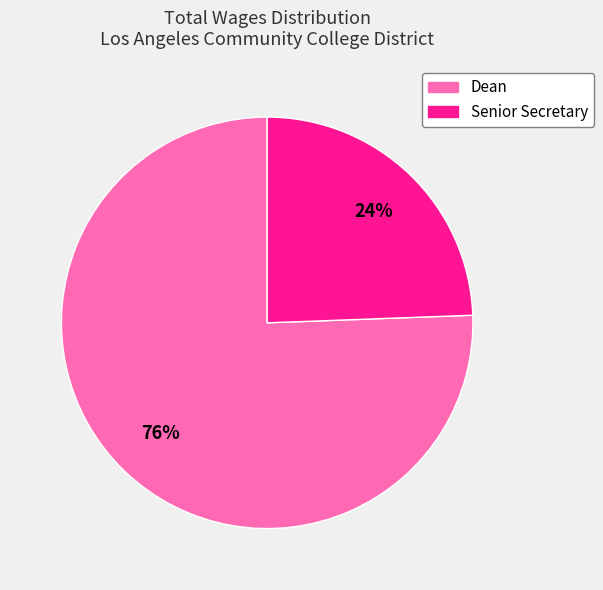

To the nearest percent, what is the average slice percentage?

50%